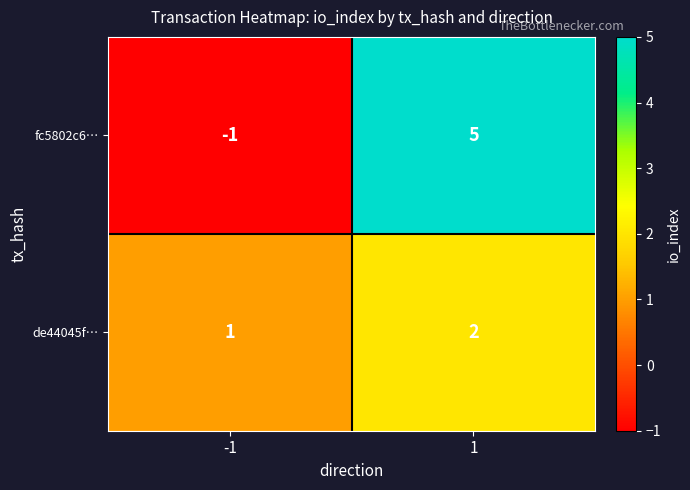

What is the difference between the maximum and minimum values in the fc5802c6… series?

6